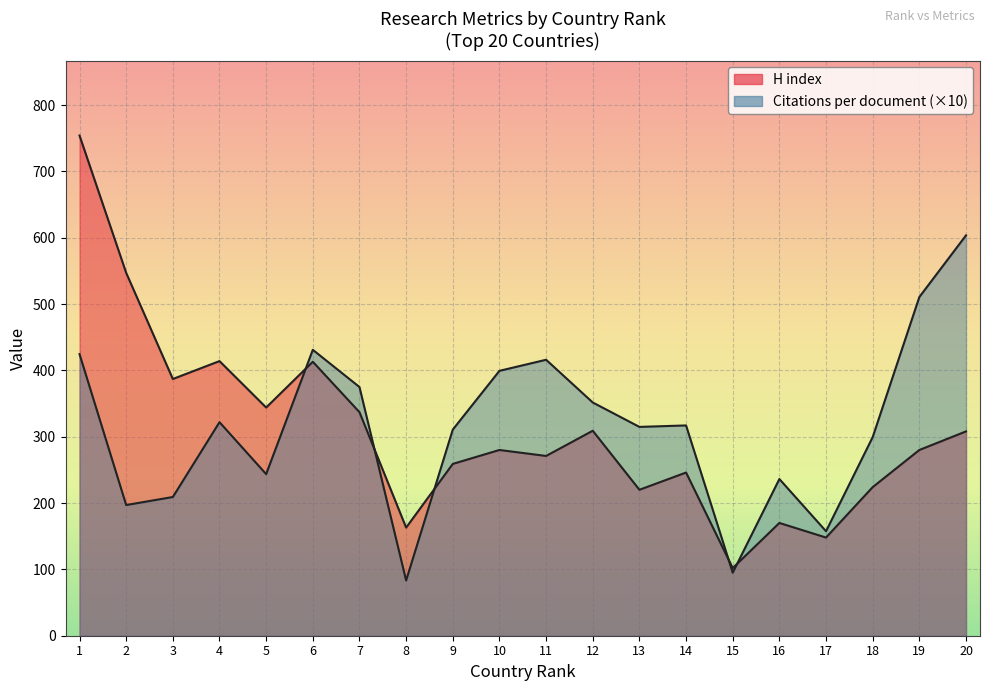

The value of Citations per document at 18 is 299.4. True or false?

True